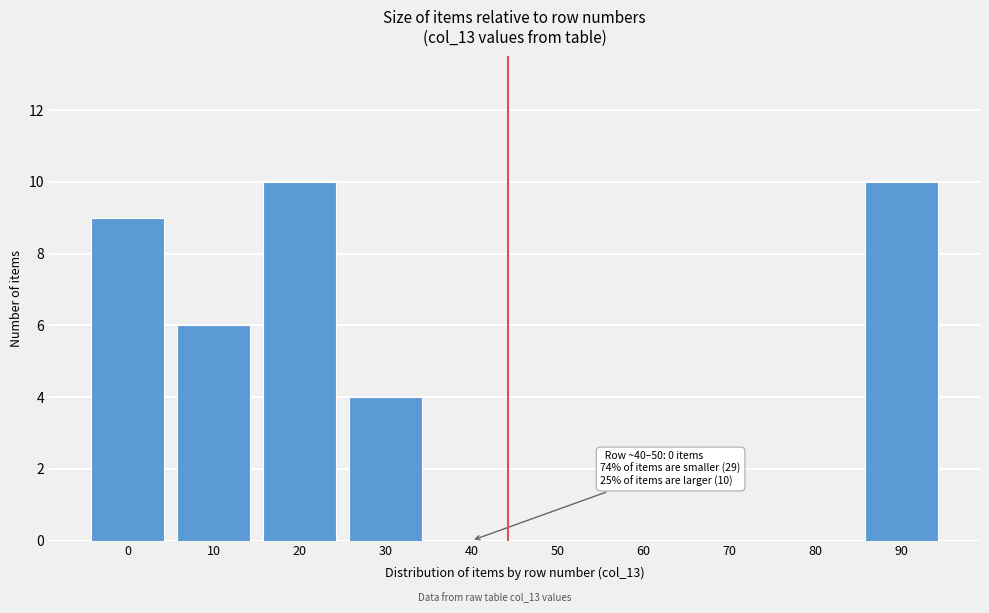

Reading left to right, list all the values displayed in this chart.

0=9	10=6	20=10	30=4	40=0	50=0	60=0	70=0	80=0	90=10